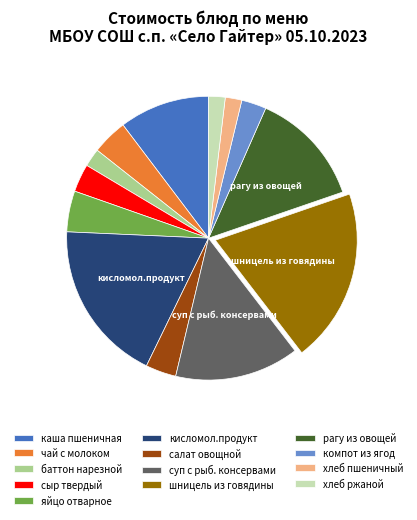

True or false: баттон нарезной accounts for 2% of the total.

True